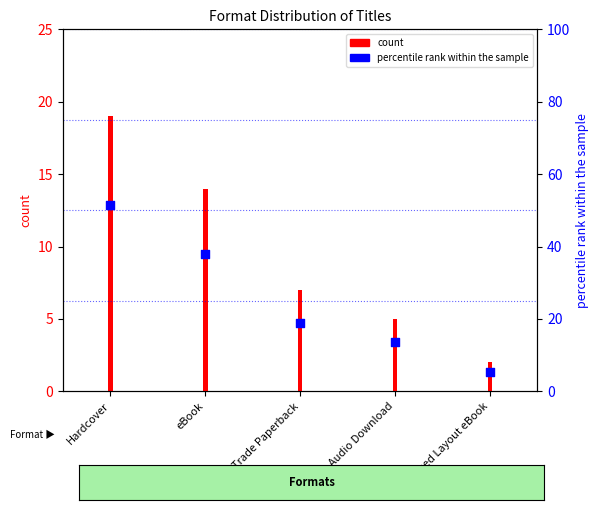

What are all the series names shown in the legend?

count, percentile rank within the sample